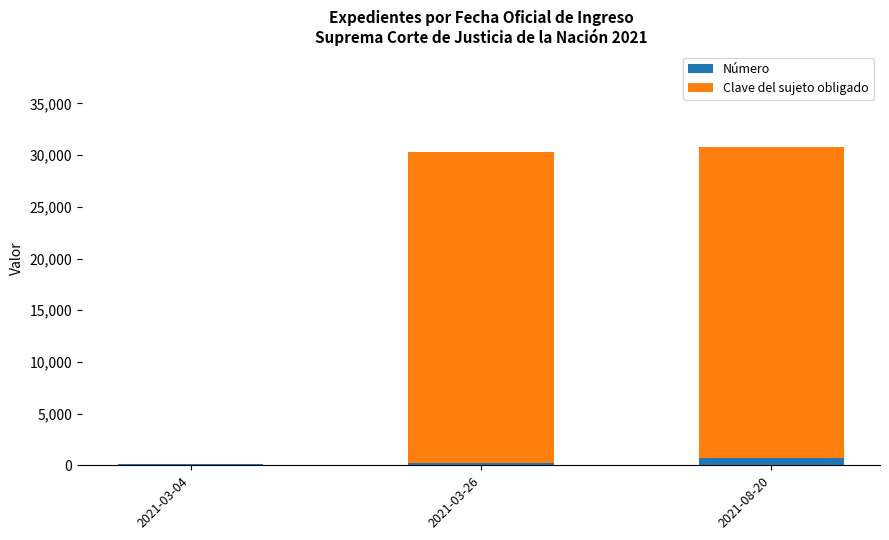

What is the sum of all Número values?

1007